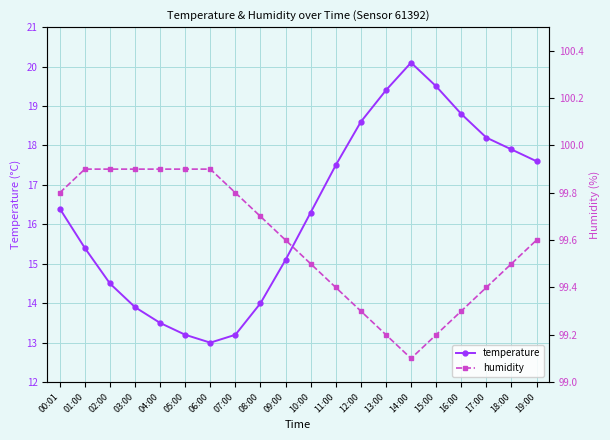

What is the sum of all humidity values?

1991.8